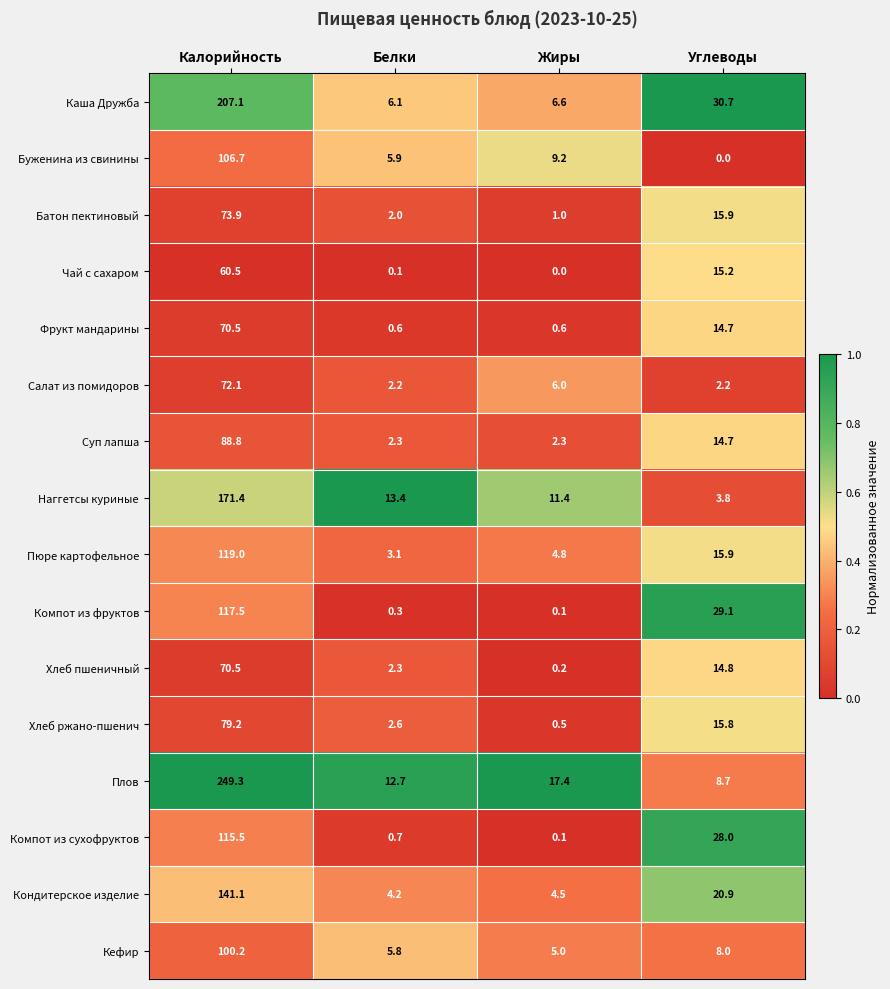

What is the difference between the maximum and minimum values in the Каша Дружба series?

201.0